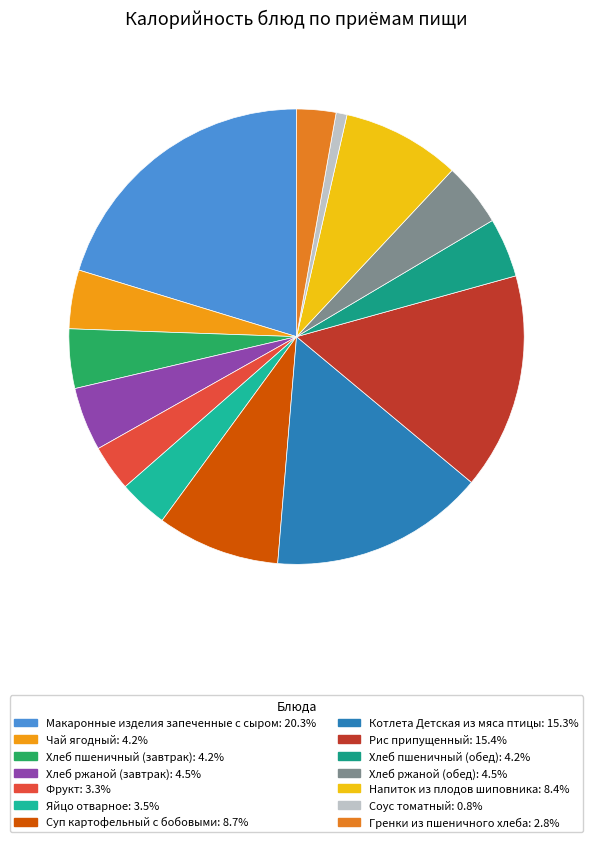

Approximately how many times larger is the value at Фрукт compared to Суп картофельный с бобовыми?

0.4